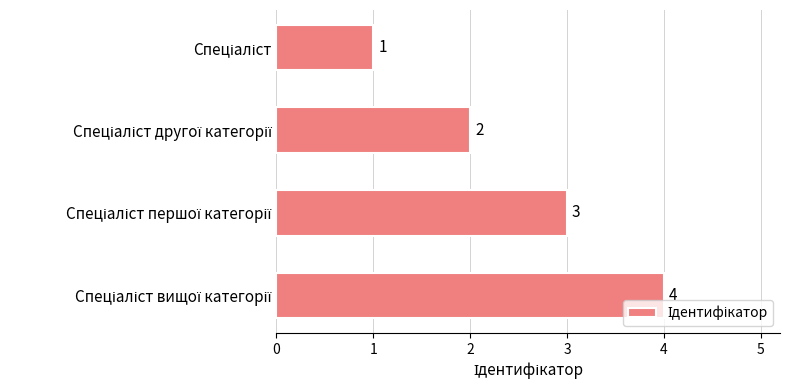

What is the sum of all values?

10